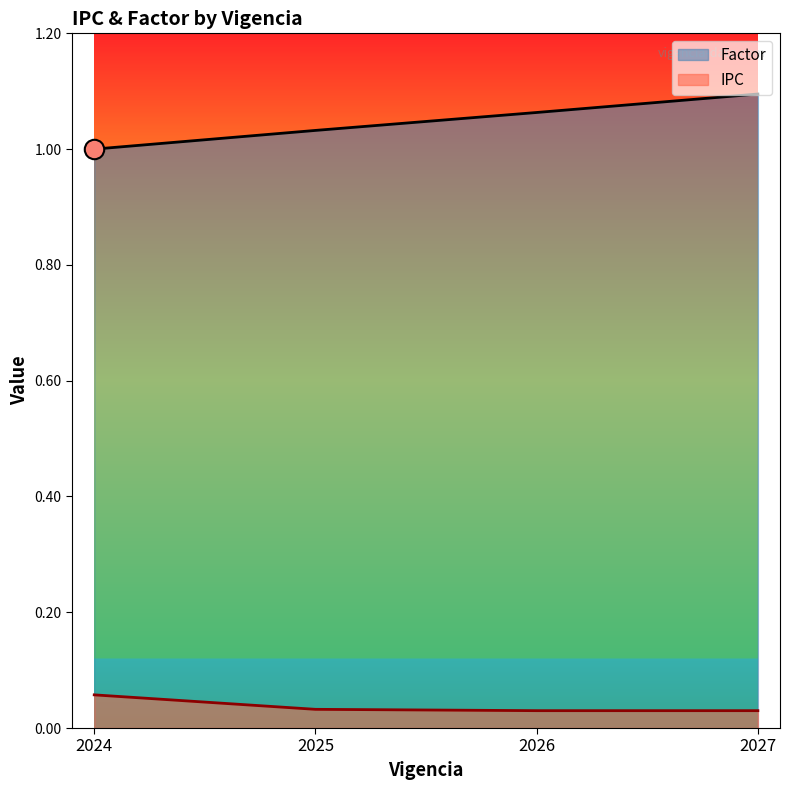

True or false: Factor has more than 0 interior local peaks.

False